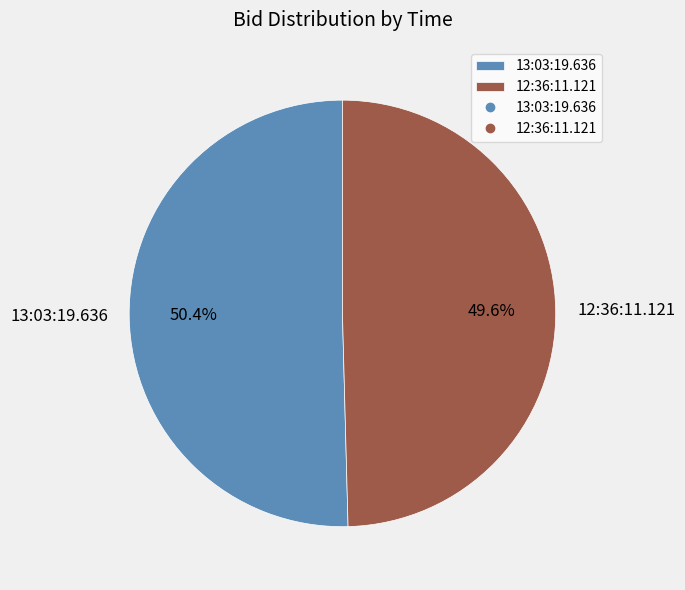

Combined, do 12:36:11.121 and 13:03:19.636 account for over 50%?

Yes